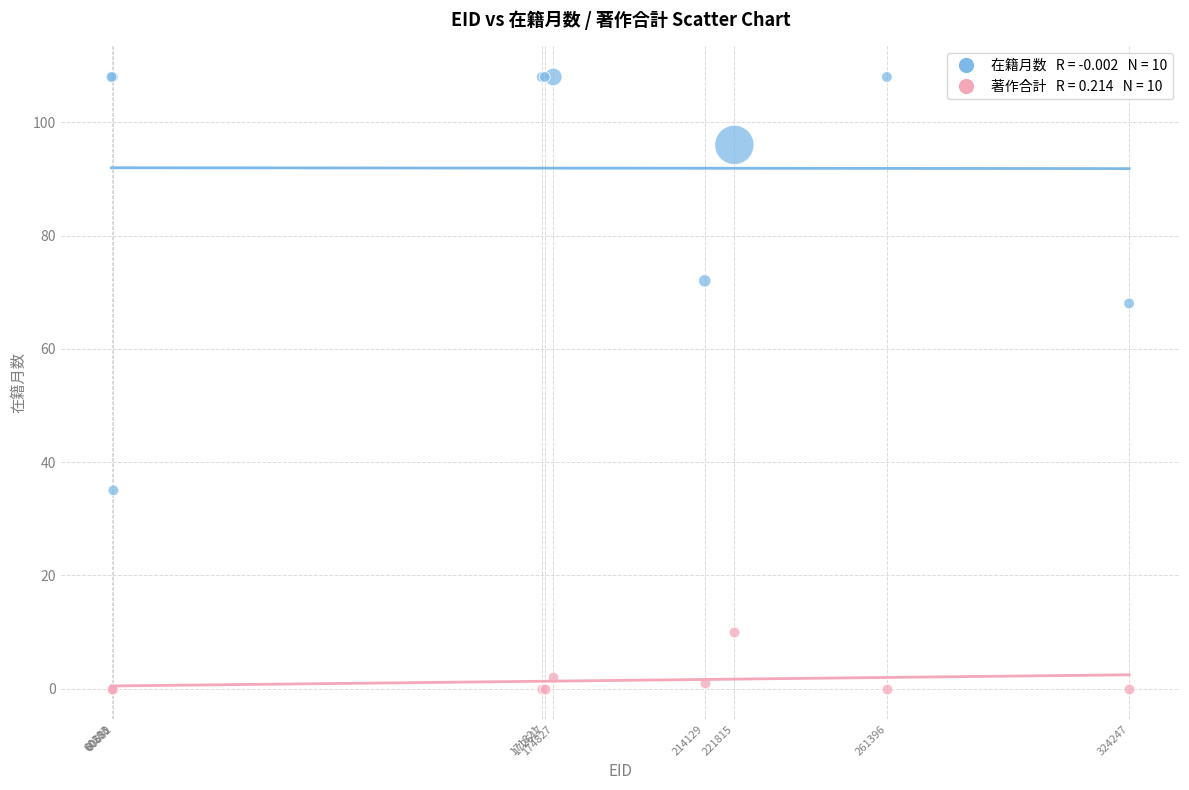

Across all series, what Y value is closest to 54?

68